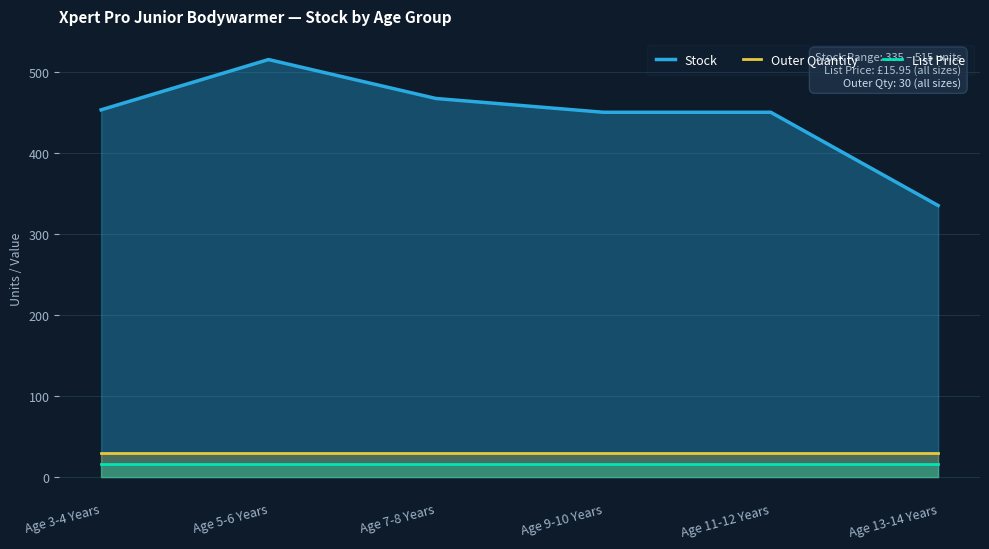

How many interior local peaks does the Stock series have?

1